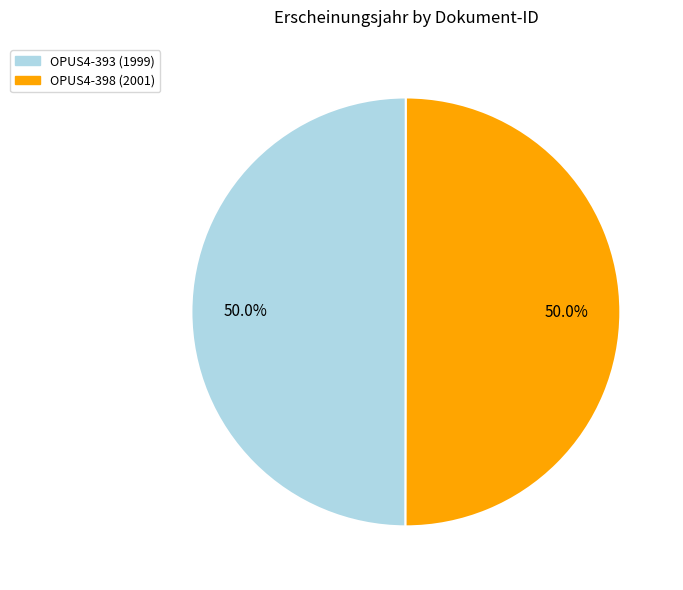

Count the number of slices in the pie.

2